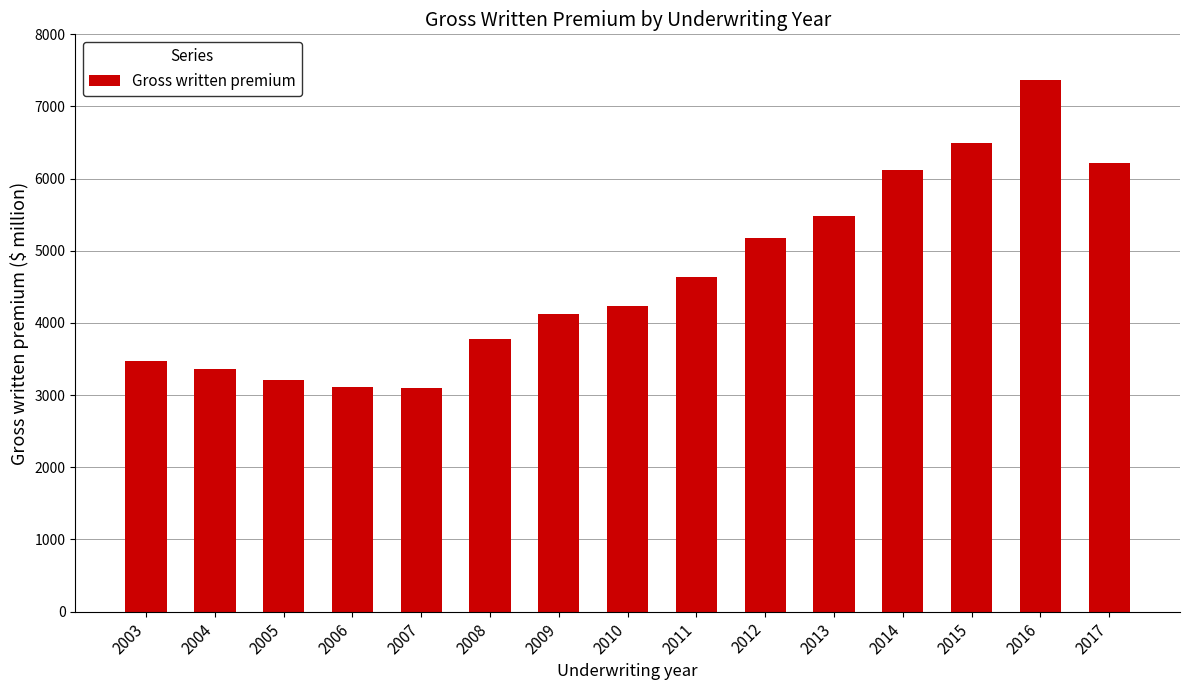

What value does the data have at 2014?

6122